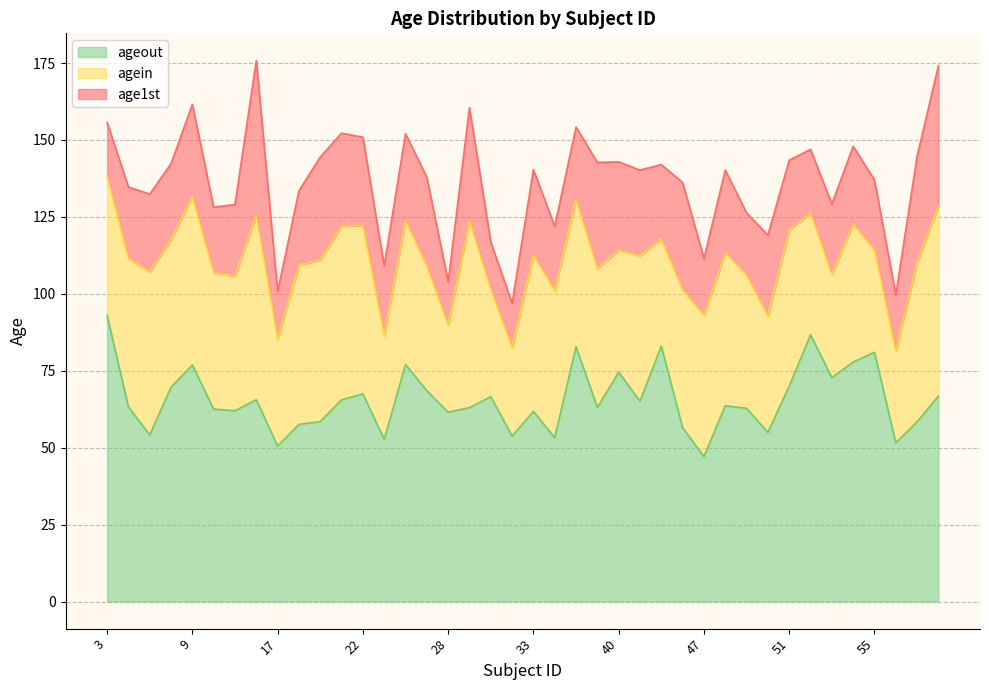

True or false: ageout has a value of 53.3 at 34.

True